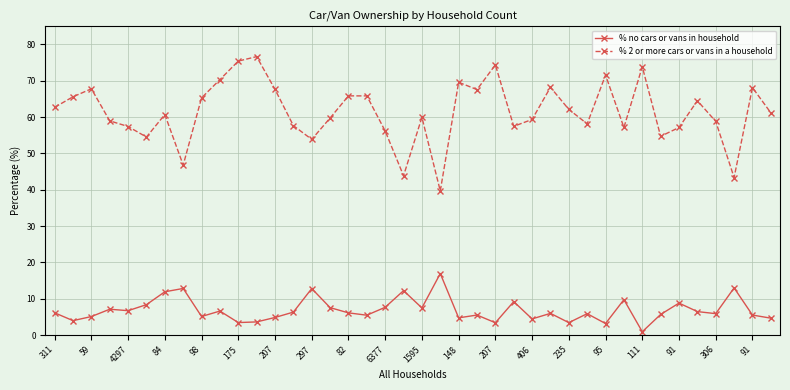

What is the difference between the maximum and minimum values in the % no cars or vans in household series?

16.0